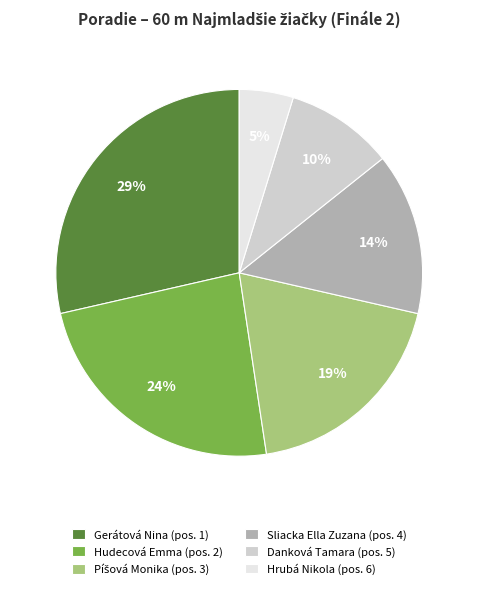

Count the number of slices in the pie.

6